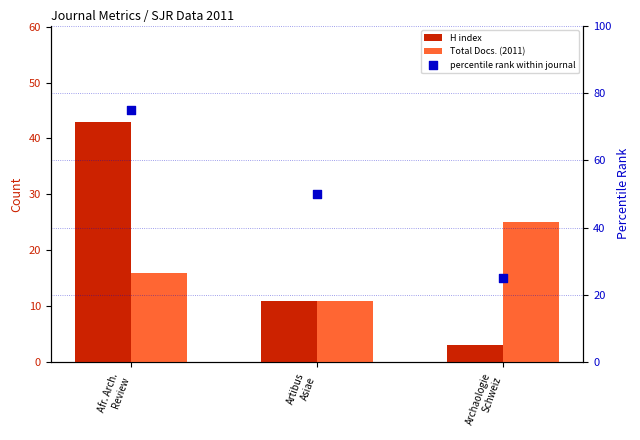

Which series reaches the minimum Y coordinate?

H index